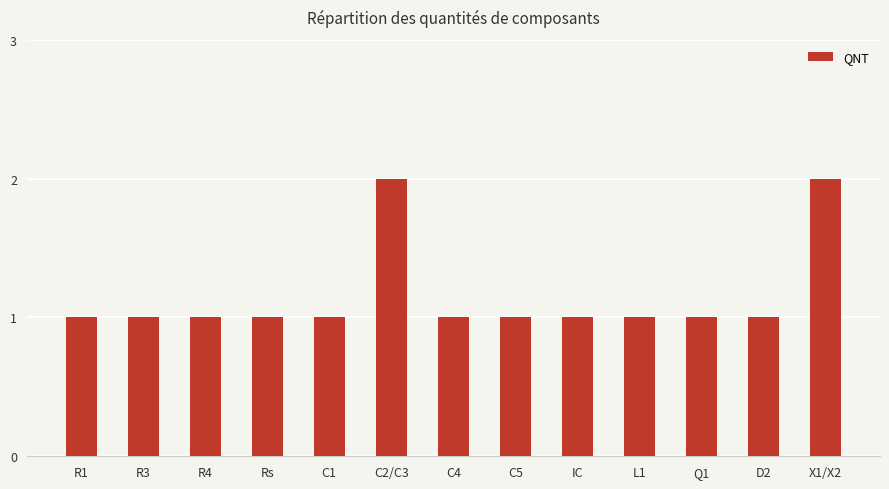

Count the number of categories in the chart.

13